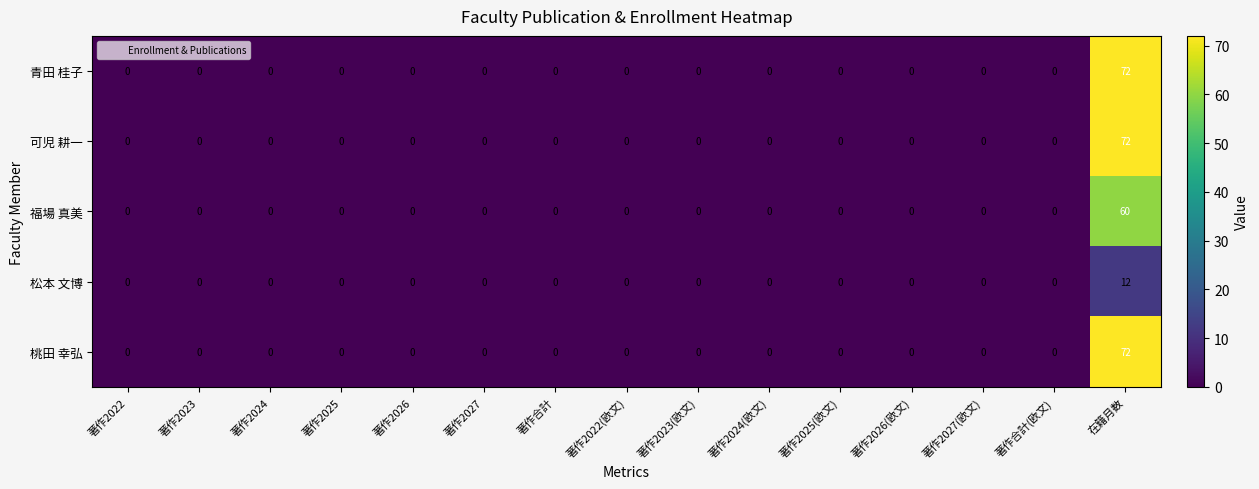

True or false: 可児 耕一 has a value of -22 at 著作2024.

False